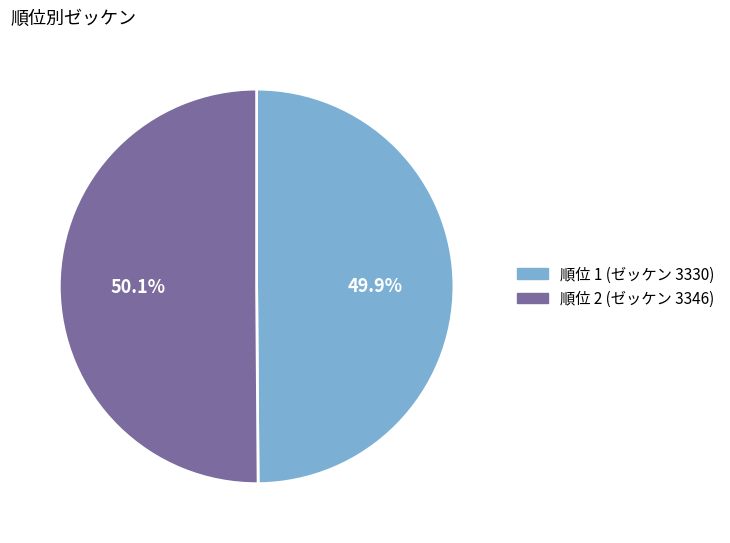

Is there a majority slice in this chart?

Yes